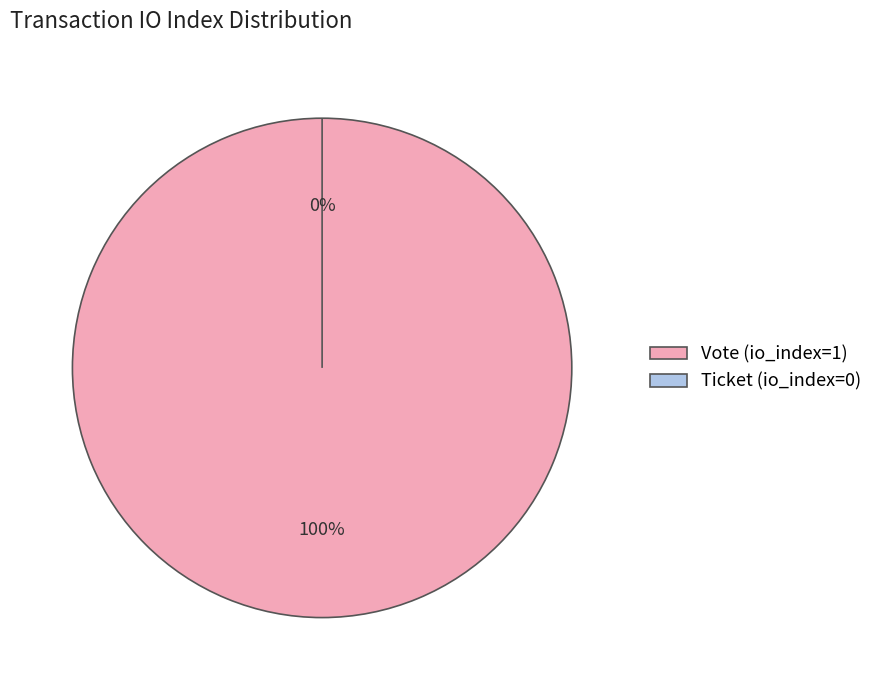

Which category has the biggest portion of the pie?

Vote (io_index=1)